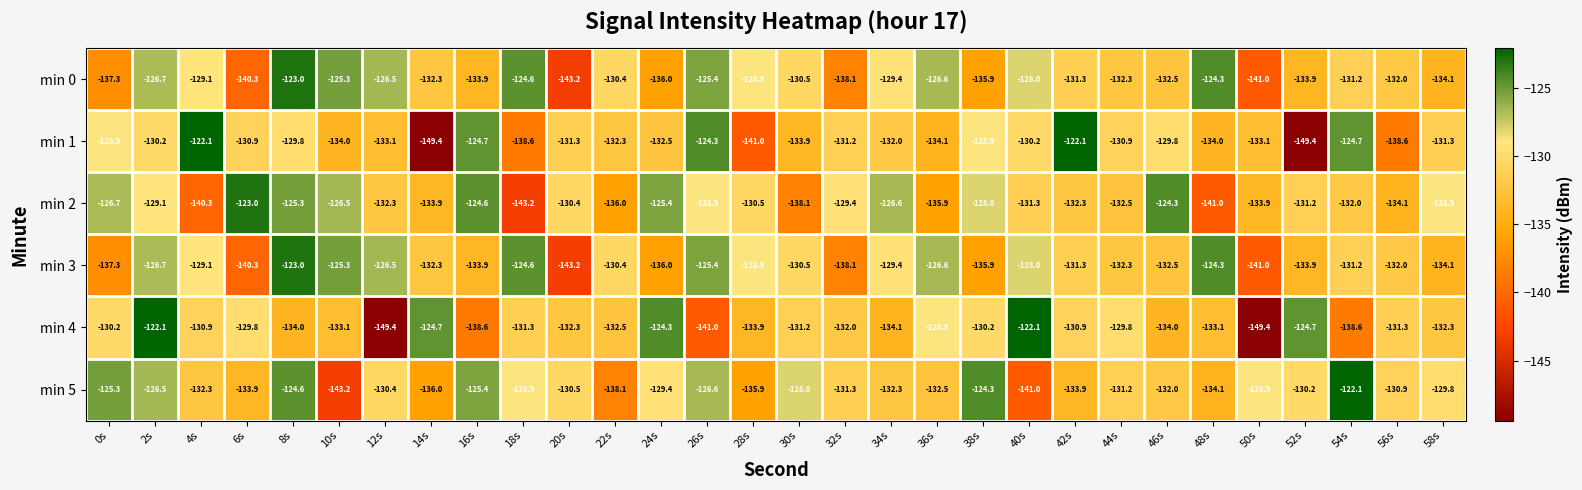

What is the difference between the highest and lowest values at 54s?

16.5